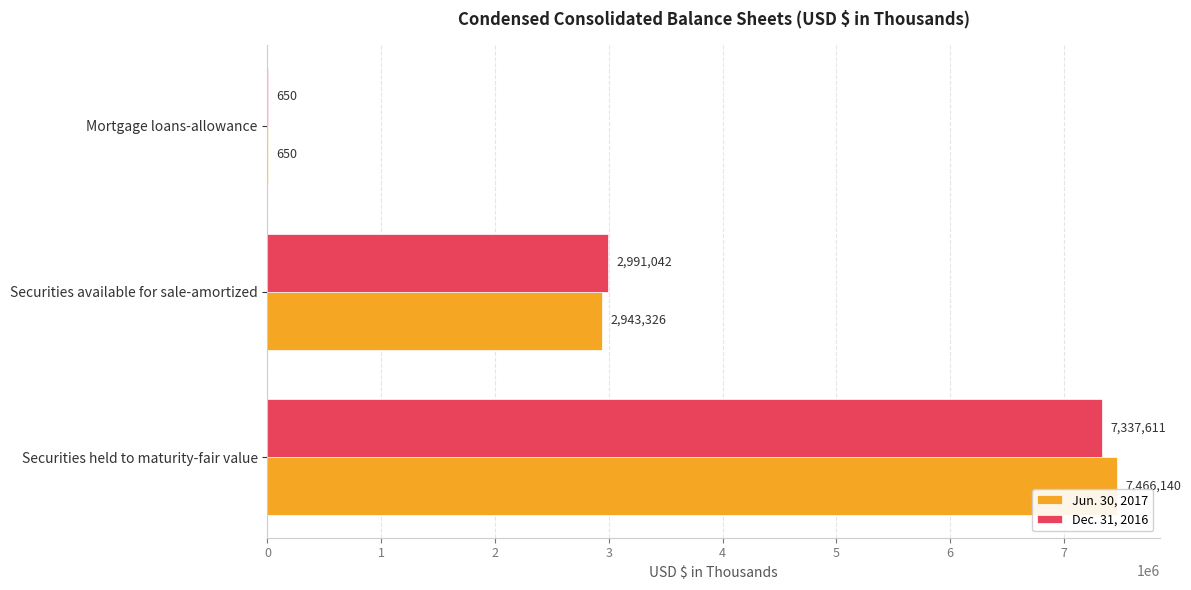

True or false: Dec. 31, 2016 has a value of 650 at Mortgage loans-allowance.

True